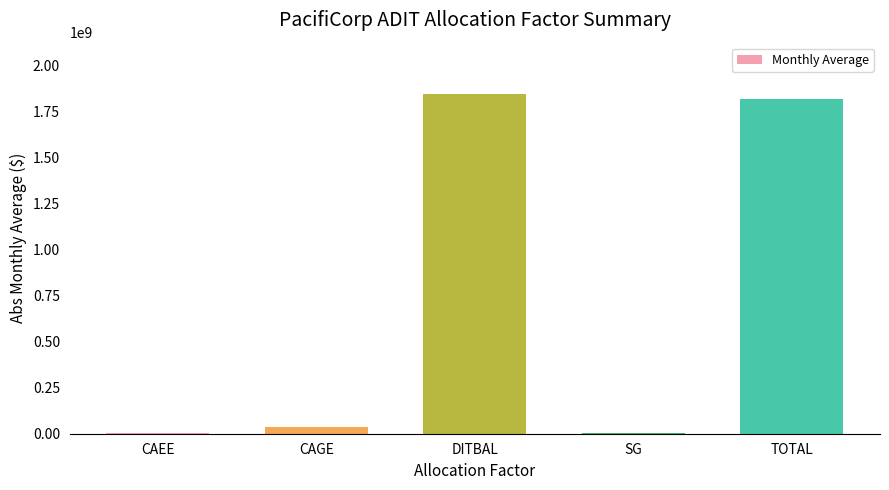

How many data points does each series have?

5